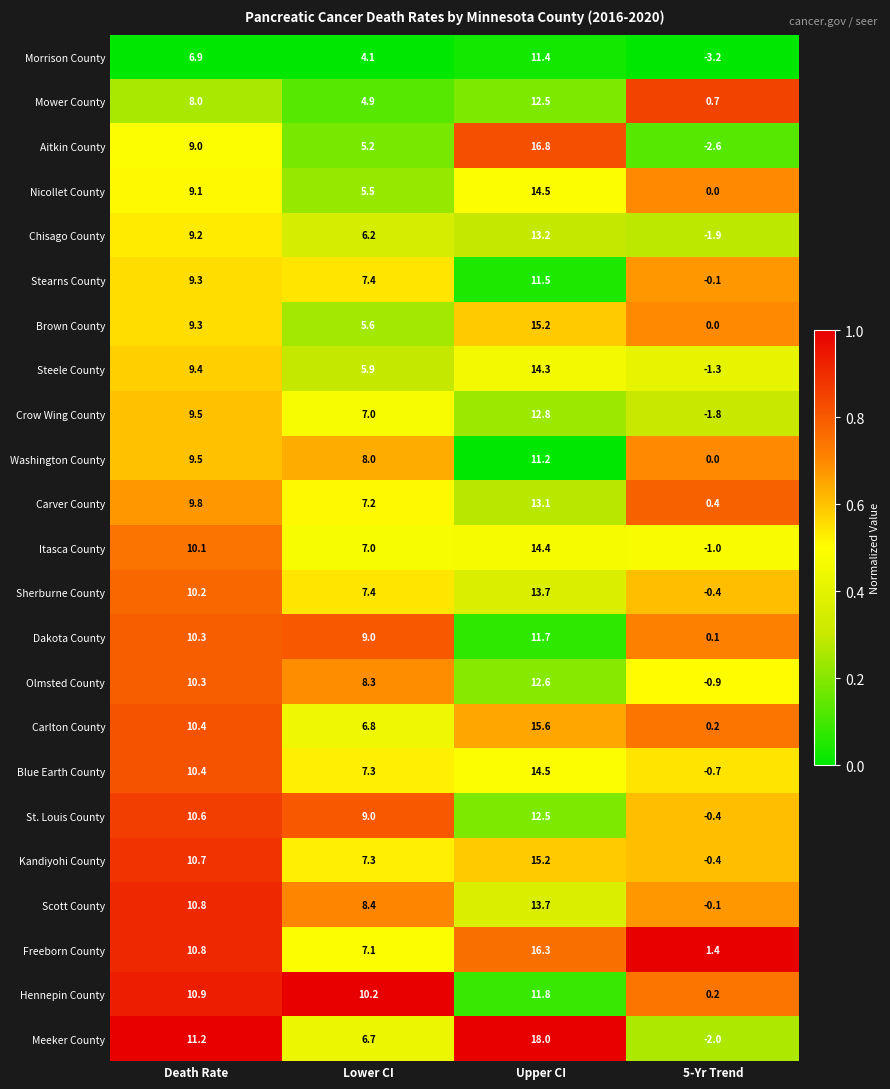

Is it true that Brown County equals 9.3 at Death Rate?

True